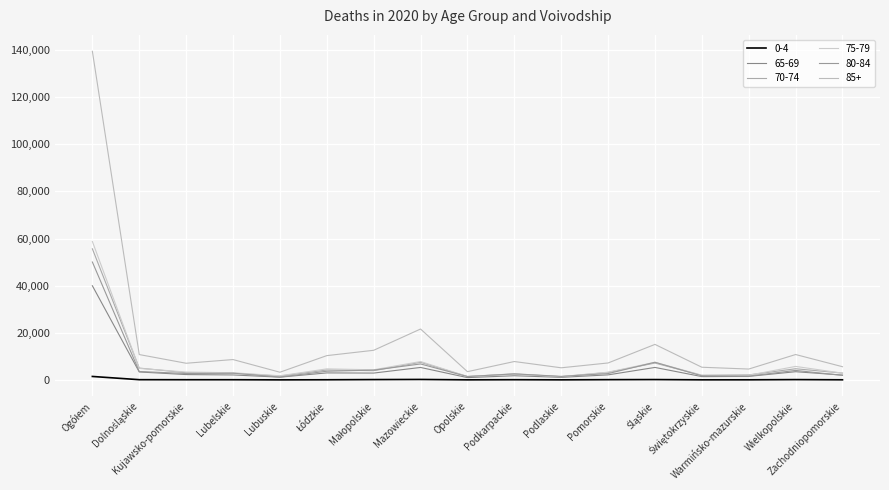

At how many categories does at least one series exceed 69666?

1